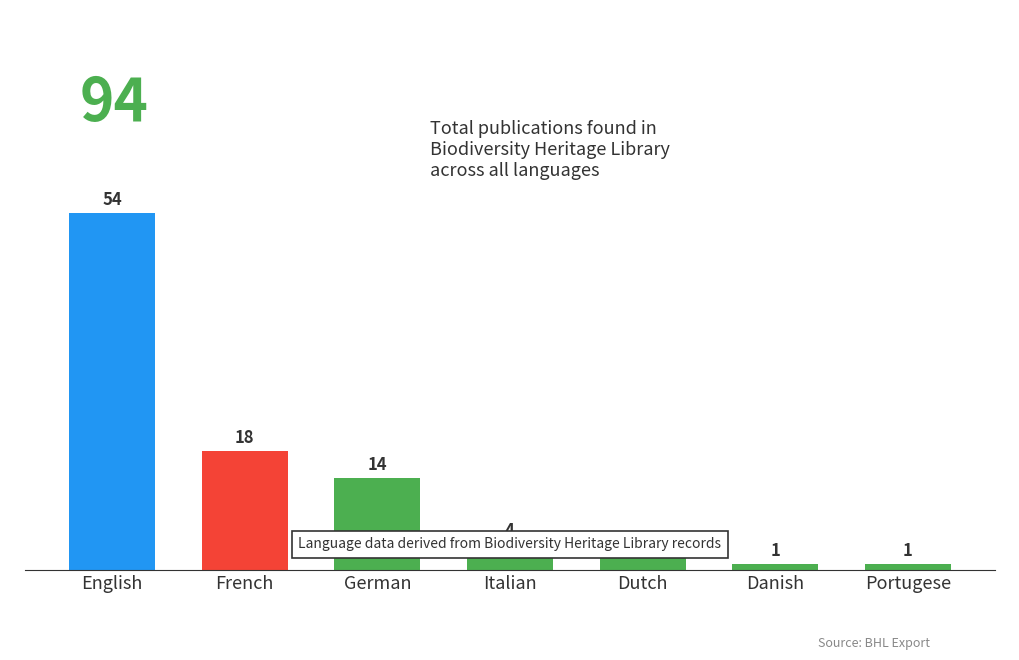

How many values are below 4?

3